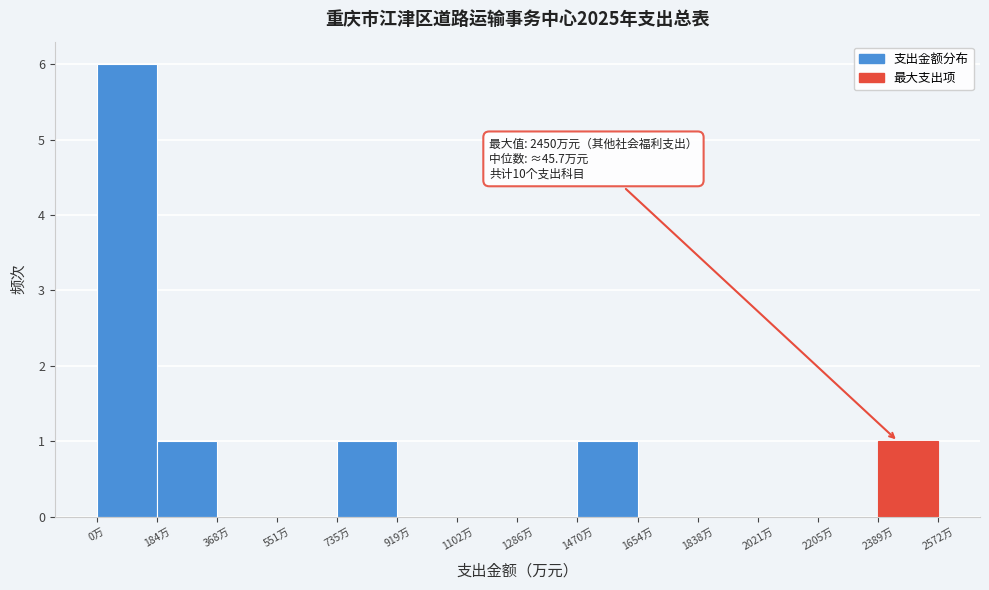

Which range on the x-axis has the tallest bar?

0 to 180